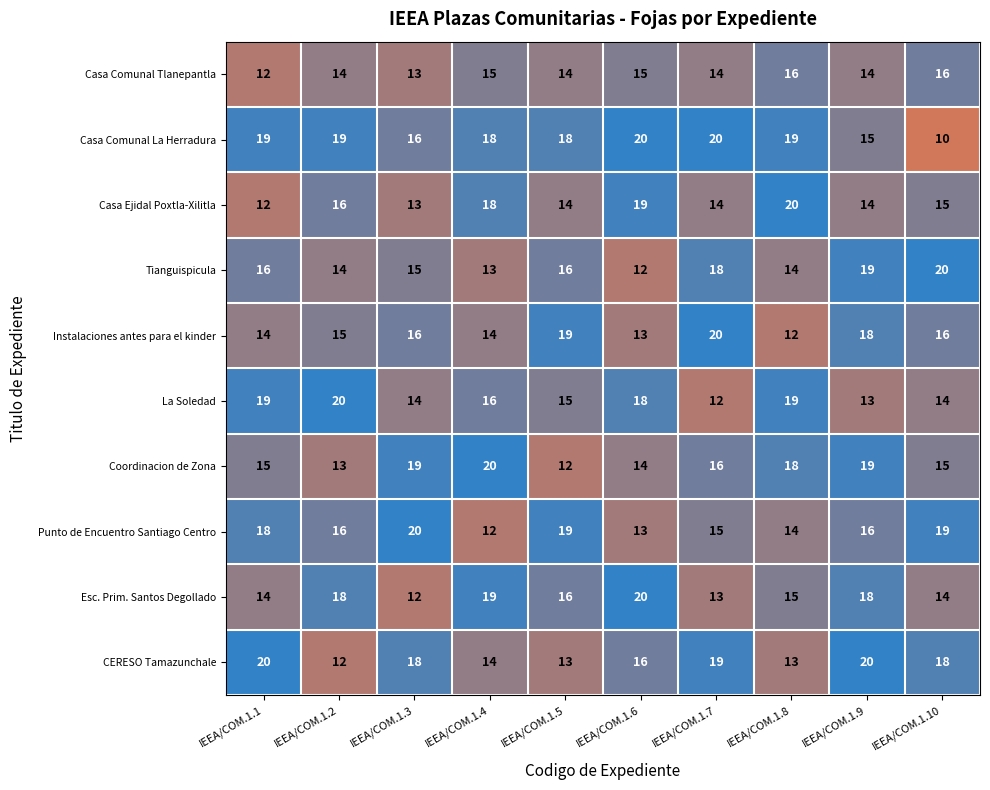

What is the difference between the highest and lowest values at IEEA/COM.1.10?

10